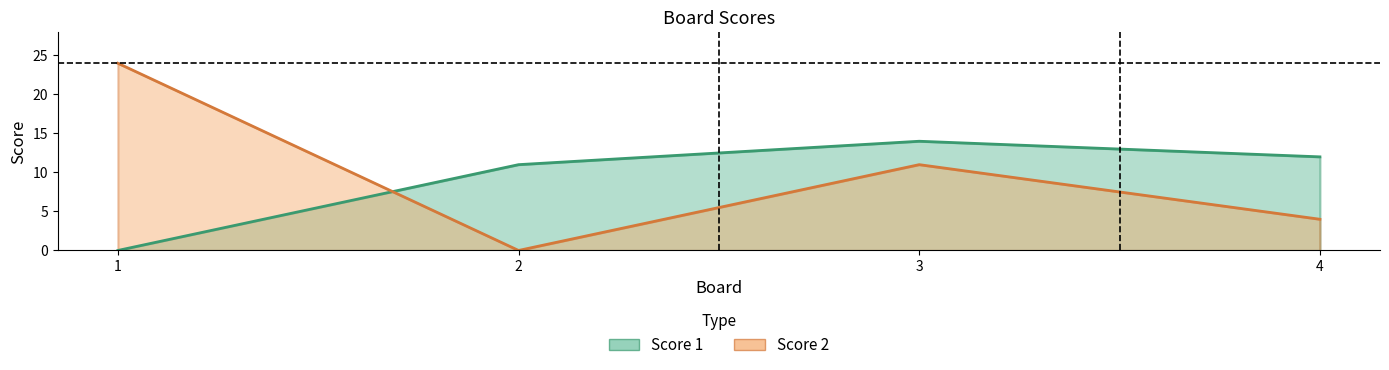

In Score 1, how many points are higher than both neighbors (excluding endpoints)?

1